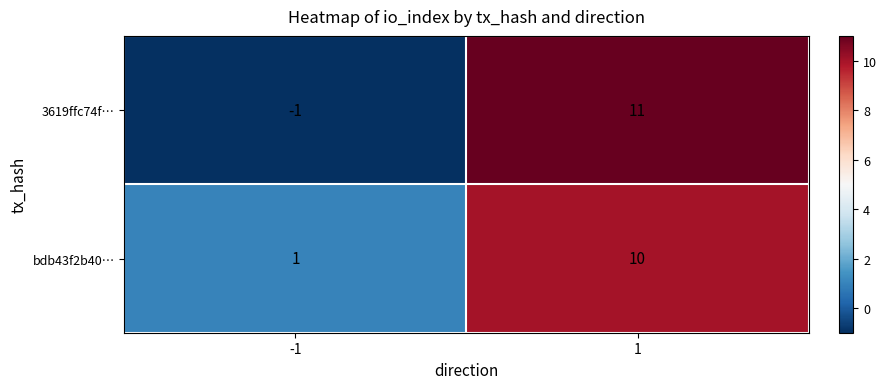

Which series has the largest total across all categories?

bdb43f2b40…